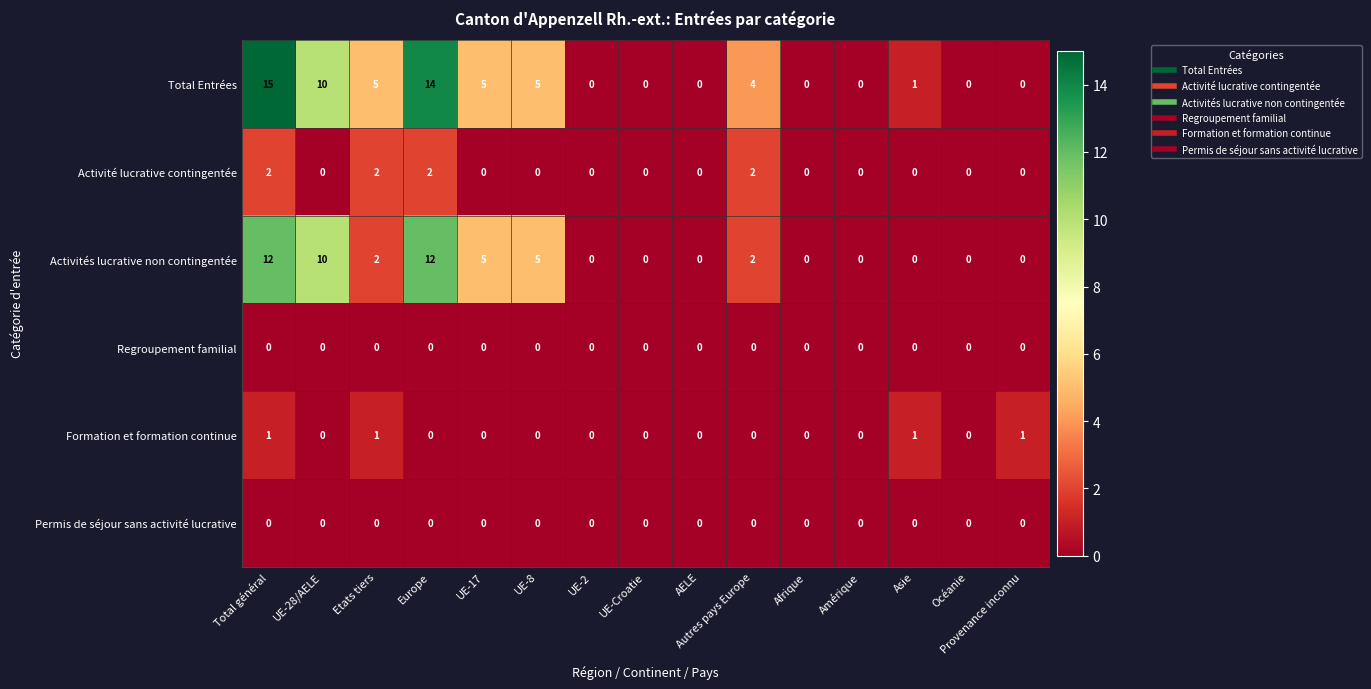

Is it true that Activité lucrative contingentée equals -1 at UE-8?

False